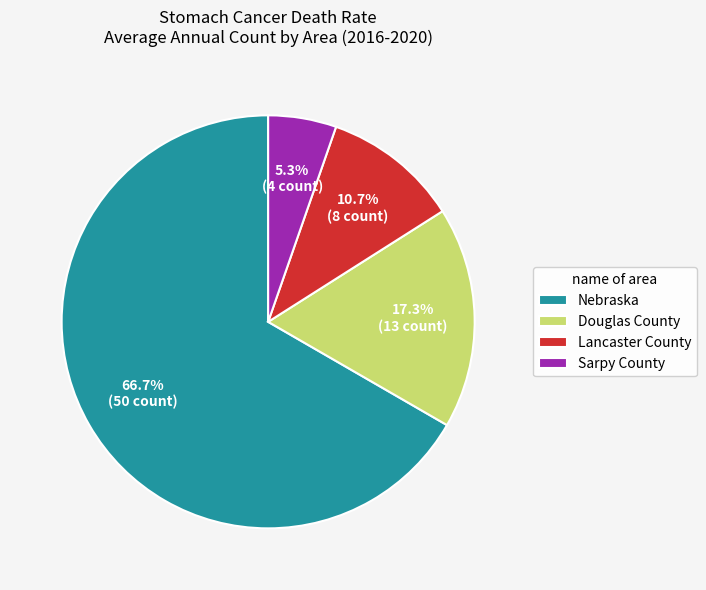

Which slice is the largest?

Nebraska